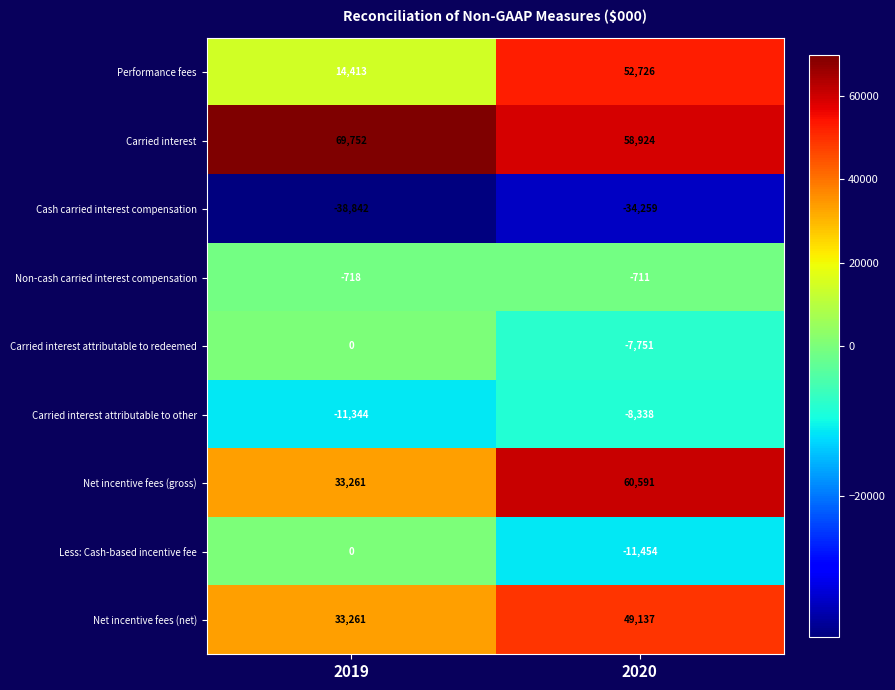

What is the smallest value displayed?

-38842